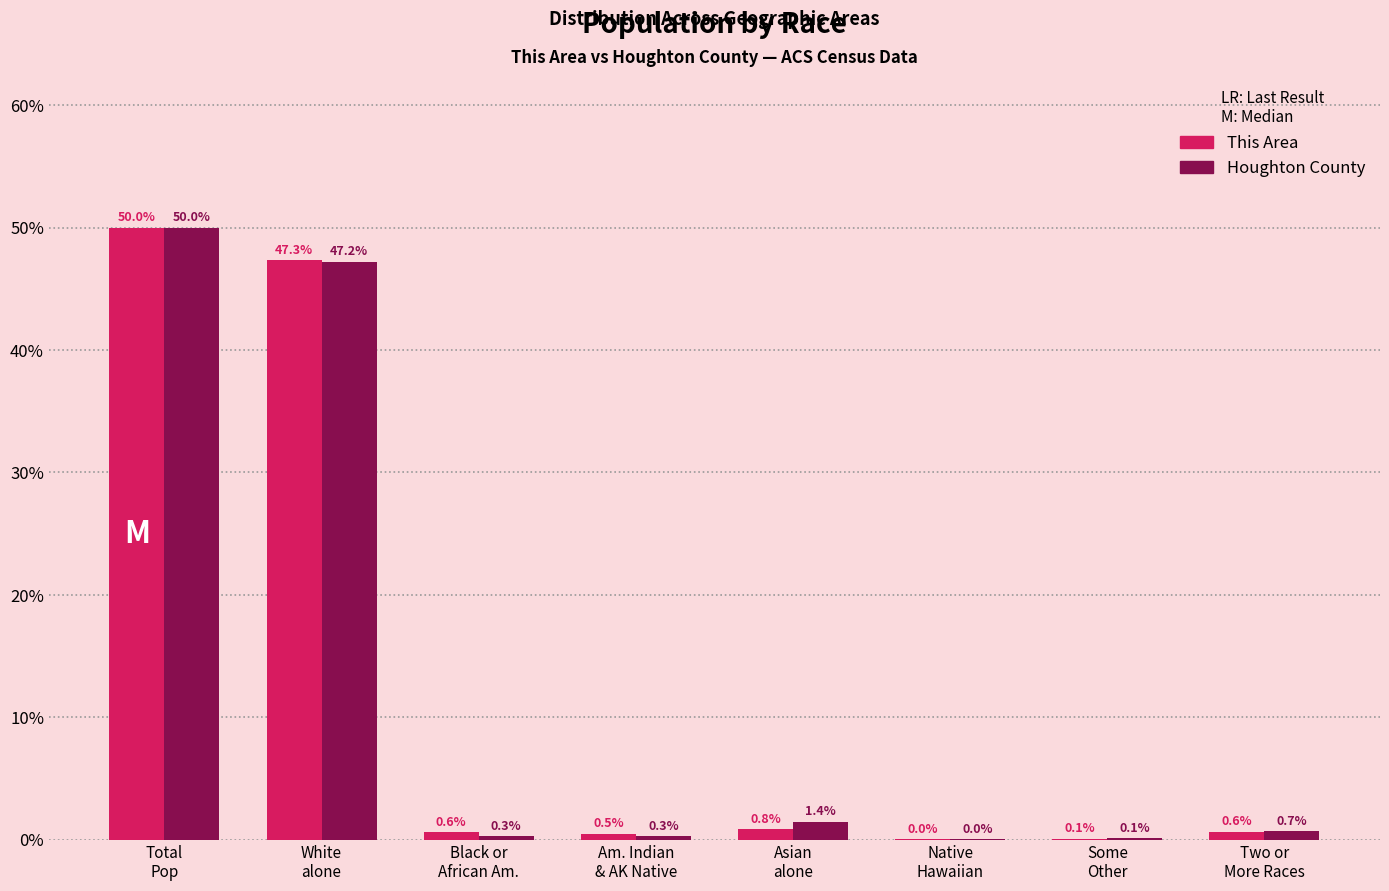

What is the greatest value displayed?

50.0